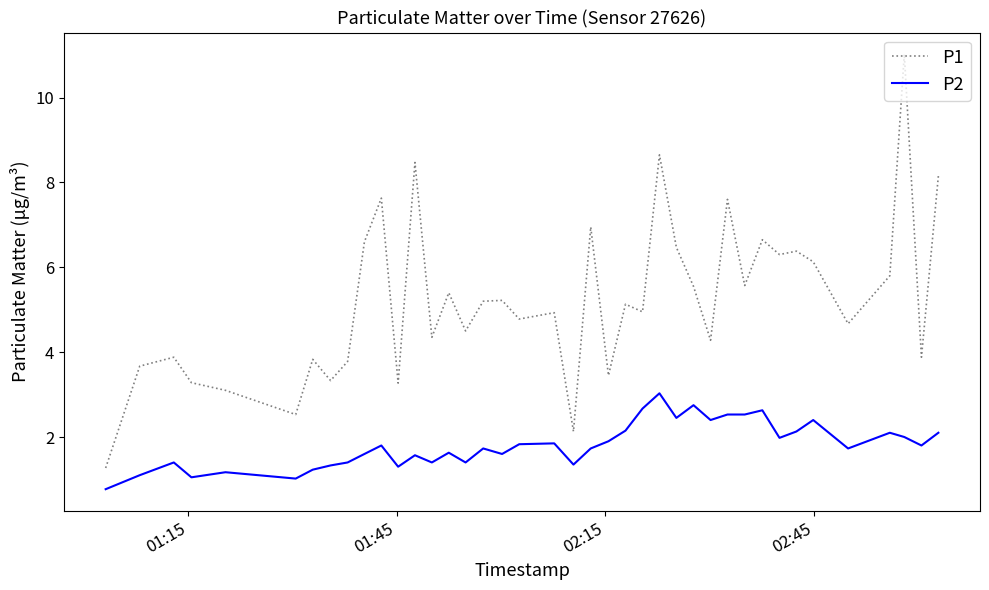

What is the minimum value shown in the chart?

0.8